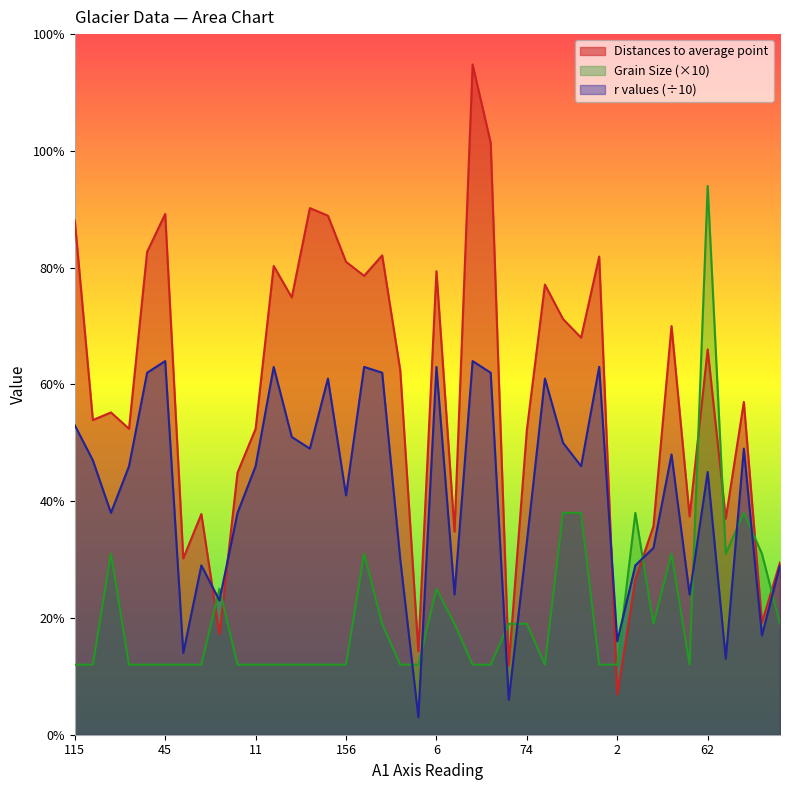

Which has a higher value, 11 or 156?

156